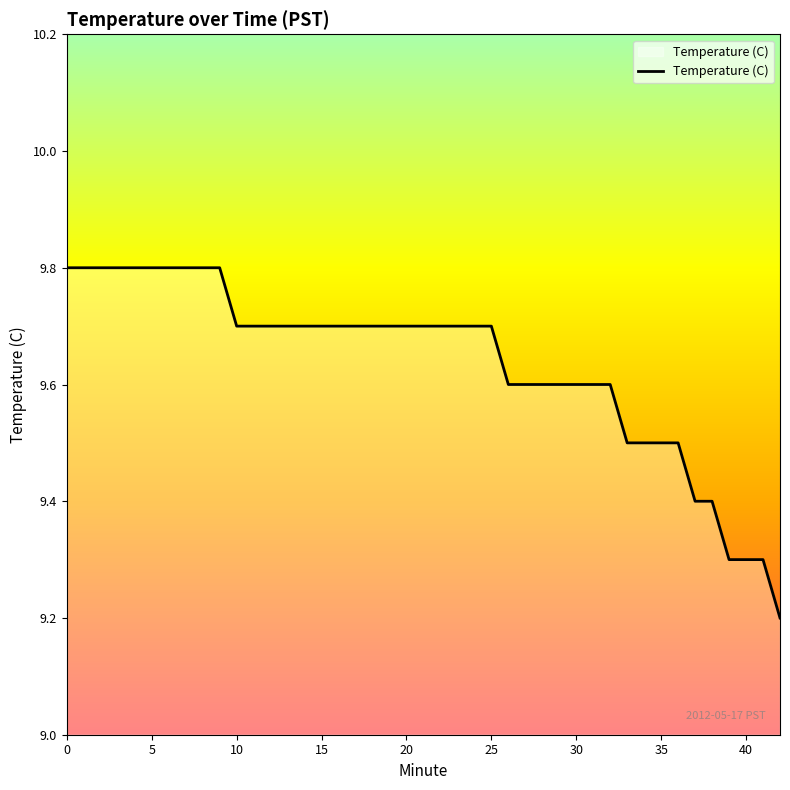

What is the smallest value displayed?

9.2